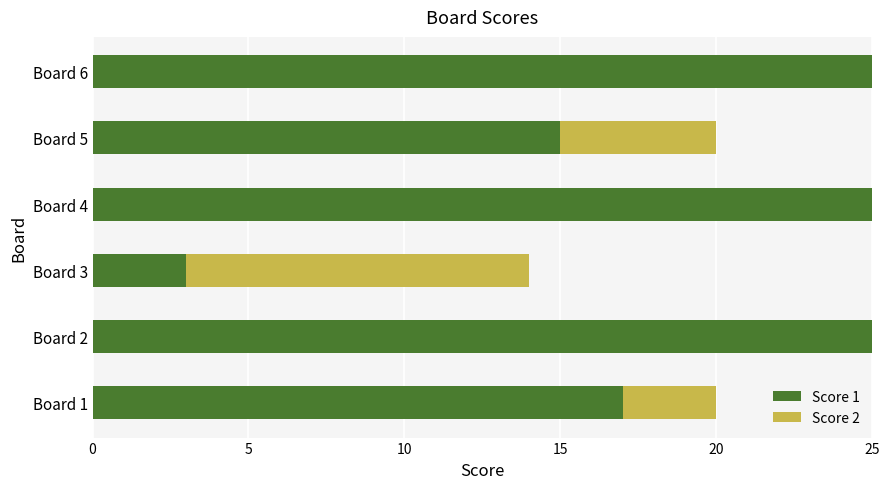

Count the number of categories in the chart.

6